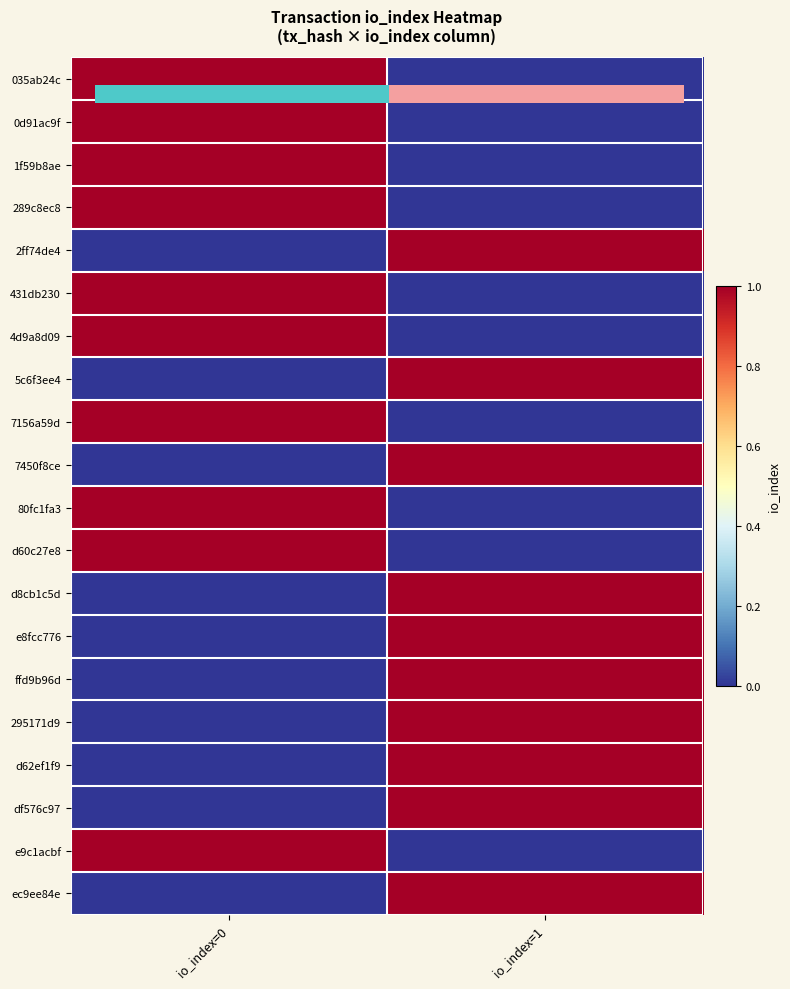

Is it true that 295171d9 equals 0 at io_index=0?

True